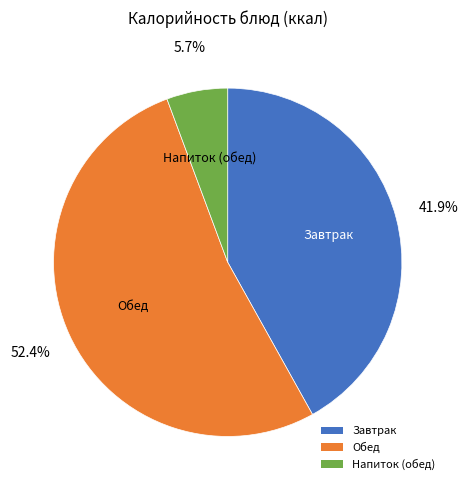

Rank the categories by value from highest to lowest.

Обед, Завтрак, Напиток (обед)